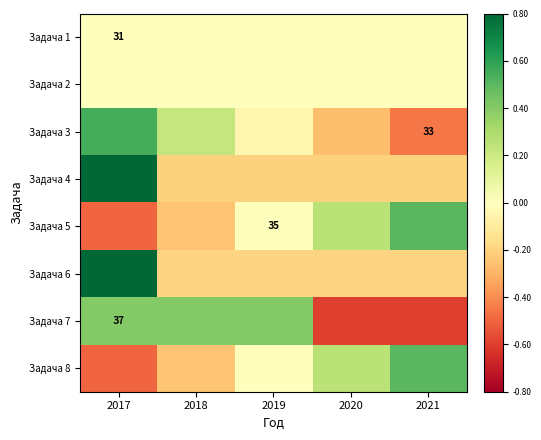

Reading left to right, transcribe all the data shown in this chart.

Задача 1: 2017=0.0	2018=0.0	2019=0.0	2020=0.0	2021=0.0
Задача 2: 2017=0.0	2018=0.0	2019=0.0	2020=0.0	2021=0.0
Задача 3: 2017=0.5	2018=0.2	2019=-0.0	2020=-0.3	2021=-0.5
Задача 4: 2017=0.8	2018=-0.2	2019=-0.2	2020=-0.2	2021=-0.2
Задача 5: 2017=-0.5	2018=-0.2	2019=0.0	2020=0.2	2021=0.5
Задача 6: 2017=0.8	2018=-0.2	2019=-0.2	2020=-0.2	2021=-0.2
Задача 7: 2017=0.4	2018=0.4	2019=0.4	2020=-0.6	2021=-0.6
Задача 8: 2017=-0.5	2018=-0.2	2019=0.0	2020=0.2	2021=0.5